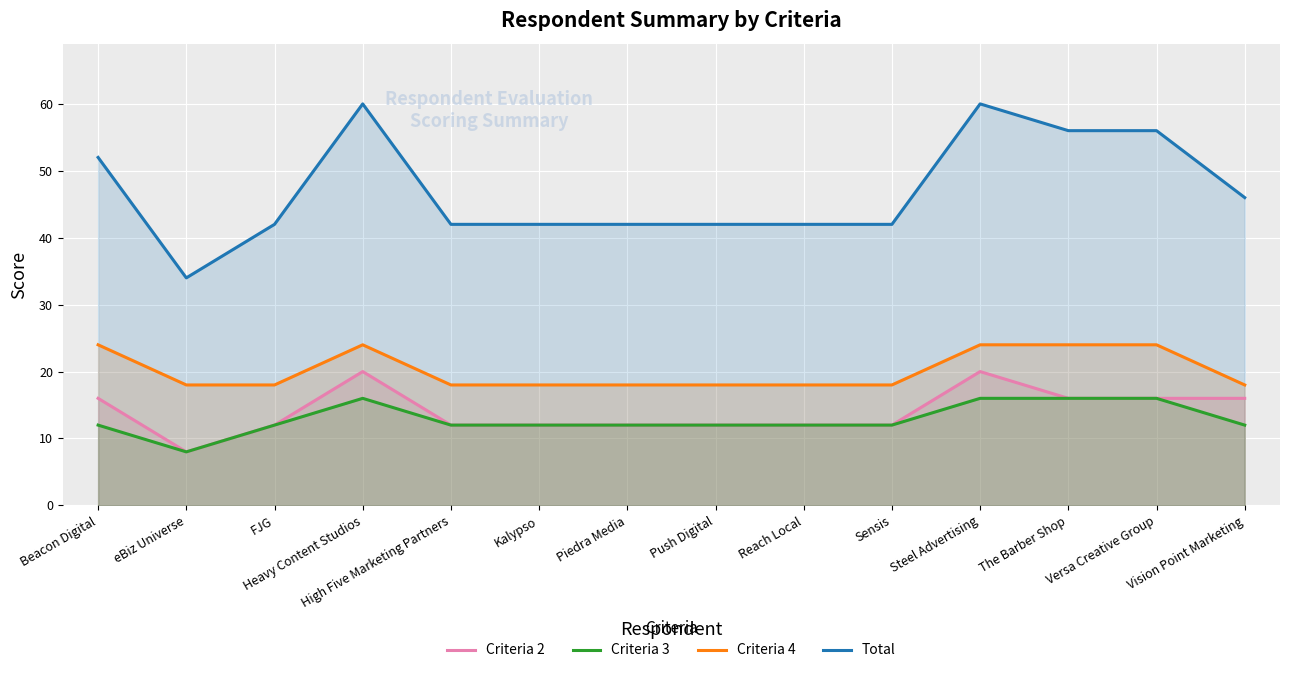

What is the sum of the Criteria 2 values at FJG and Push Digital?

24